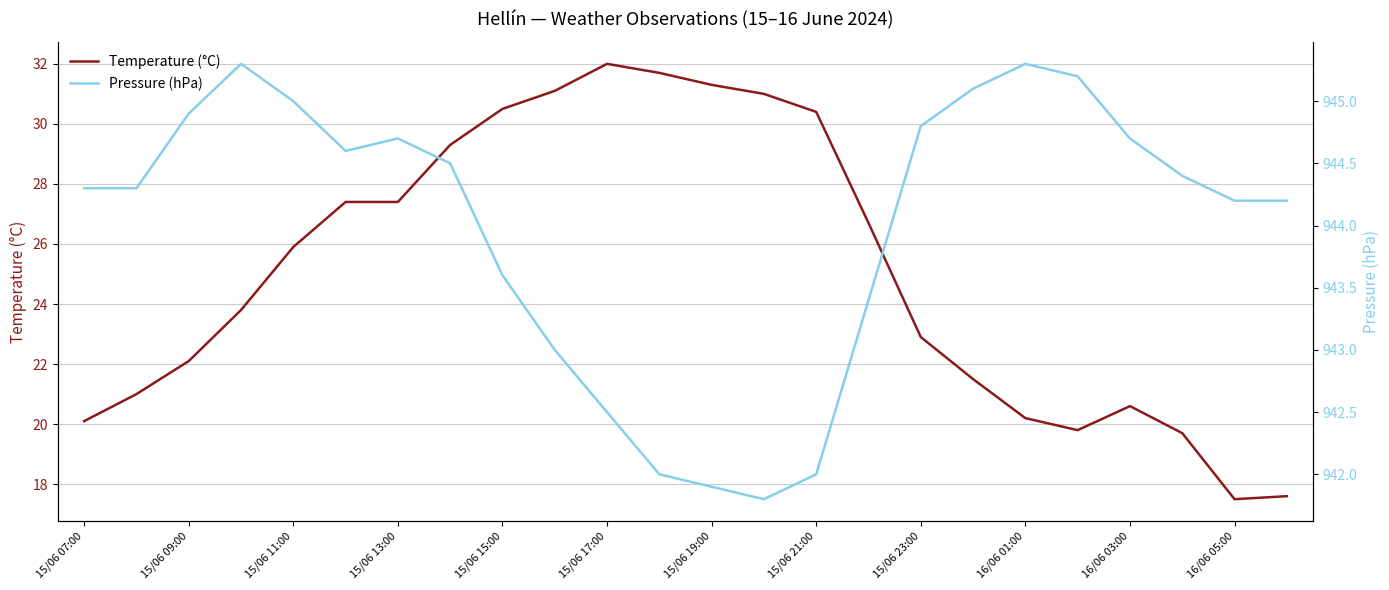

The value of Temperature (°C) at 16/06 03:00 is 20.6. True or false?

True